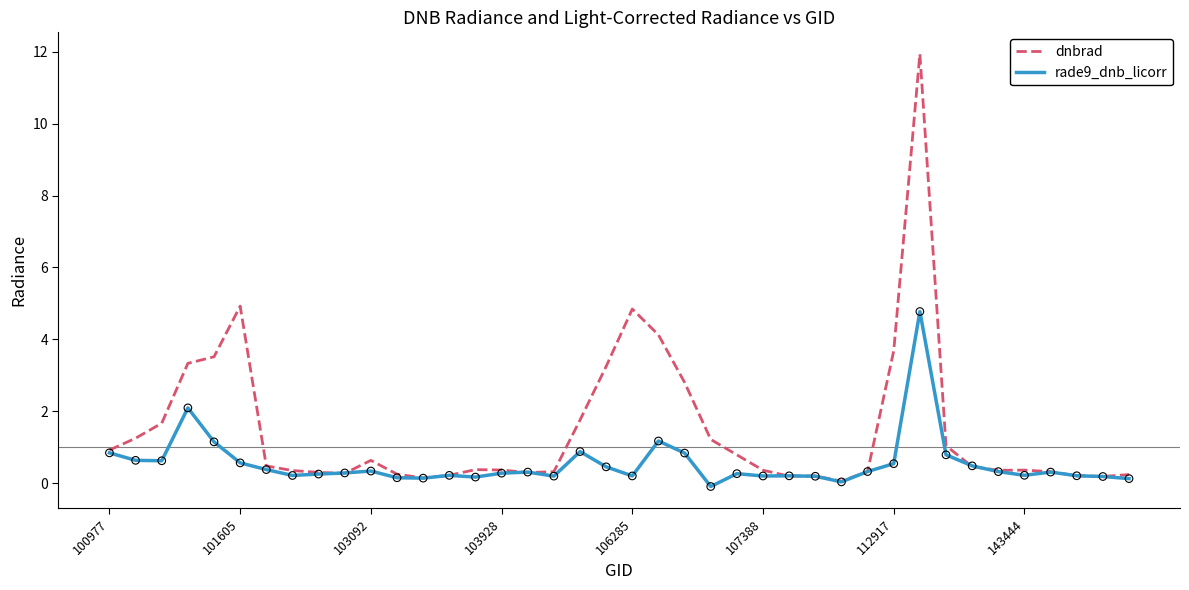

What are all the series names shown in the legend?

dnbrad, rade9_dnb_licorr